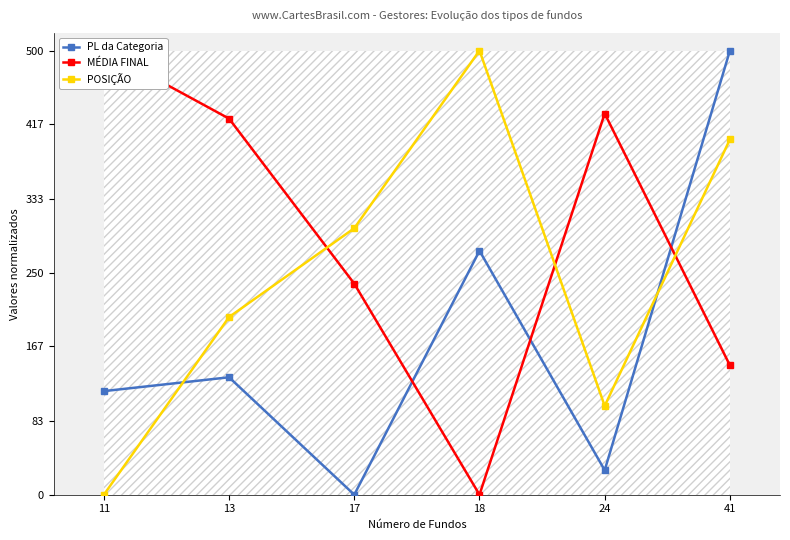

What is the value of the MÉDIA FINAL point at the 3rd from the left?

237.5